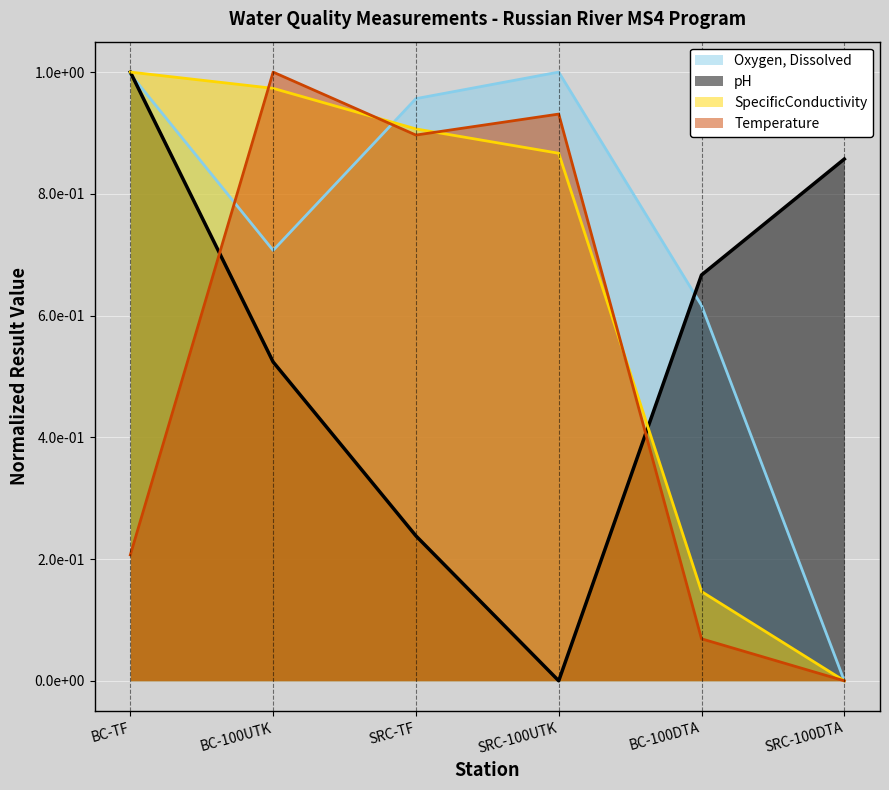

Which has a higher value, SRC-TF or BC-100DTA?

SRC-TF